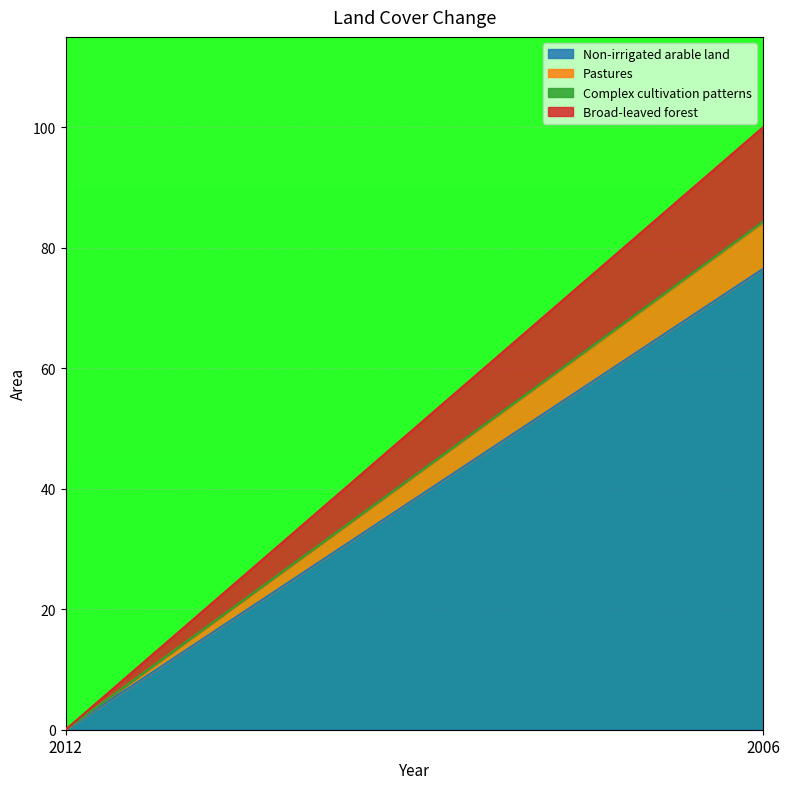

List the series in order of their peak value, lowest first.

Complex cultivation patterns, Pastures, Broad-leaved forest, Non-irrigated arable land